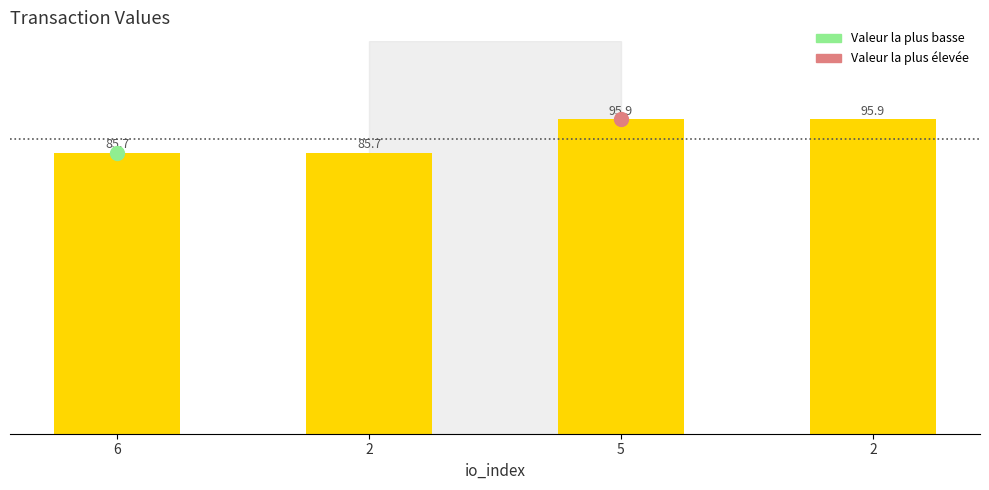

What is the change in value from 2 to 5?

+10.2